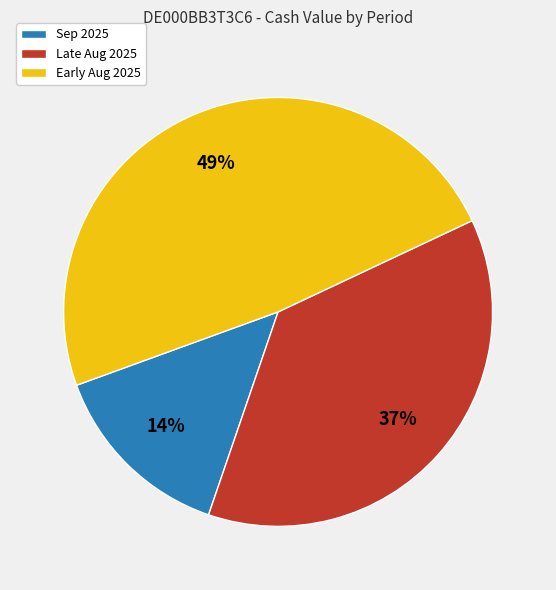

Rank the categories by value from highest to lowest.

Early Aug 2025, Late Aug 2025, Sep 2025